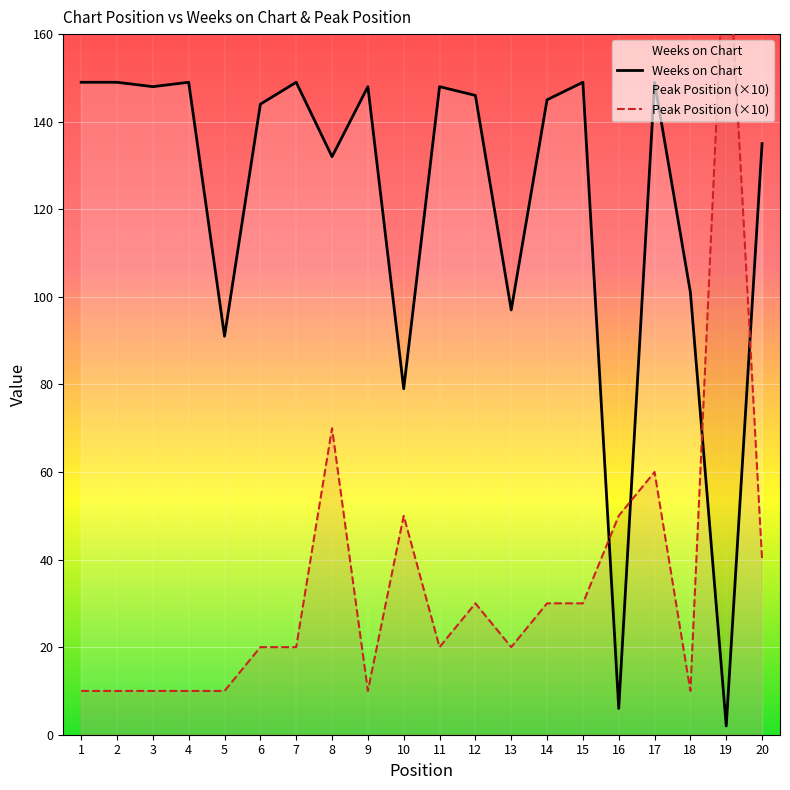

True or false: Weeks on Chart has more than 2 points higher than both neighbors.

True